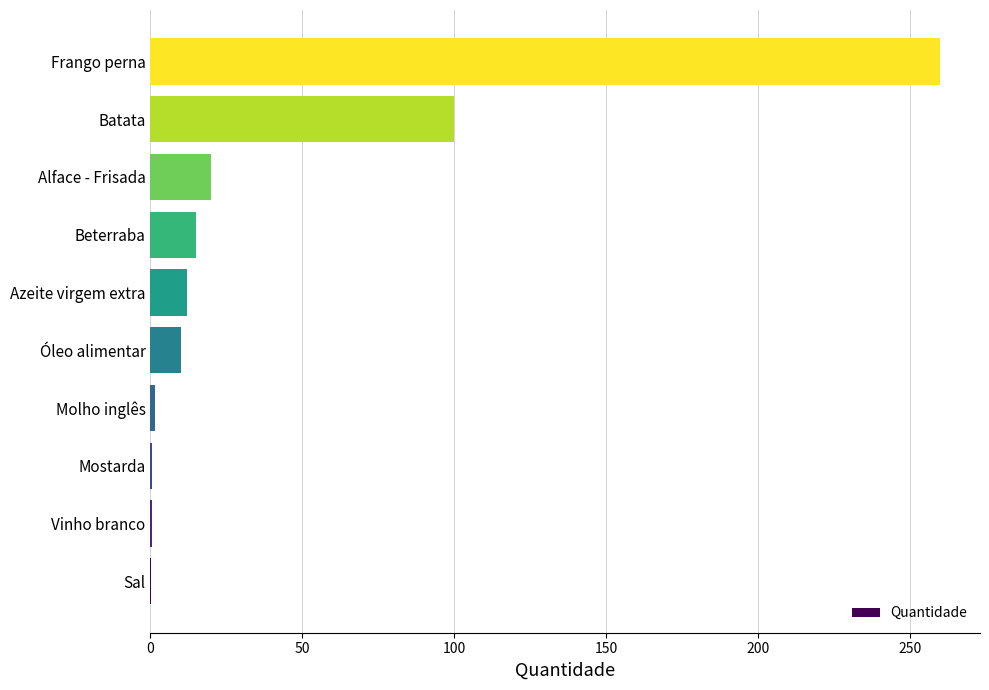

Approximately how many times larger is the value at Batata compared to Óleo alimentar?

10.0